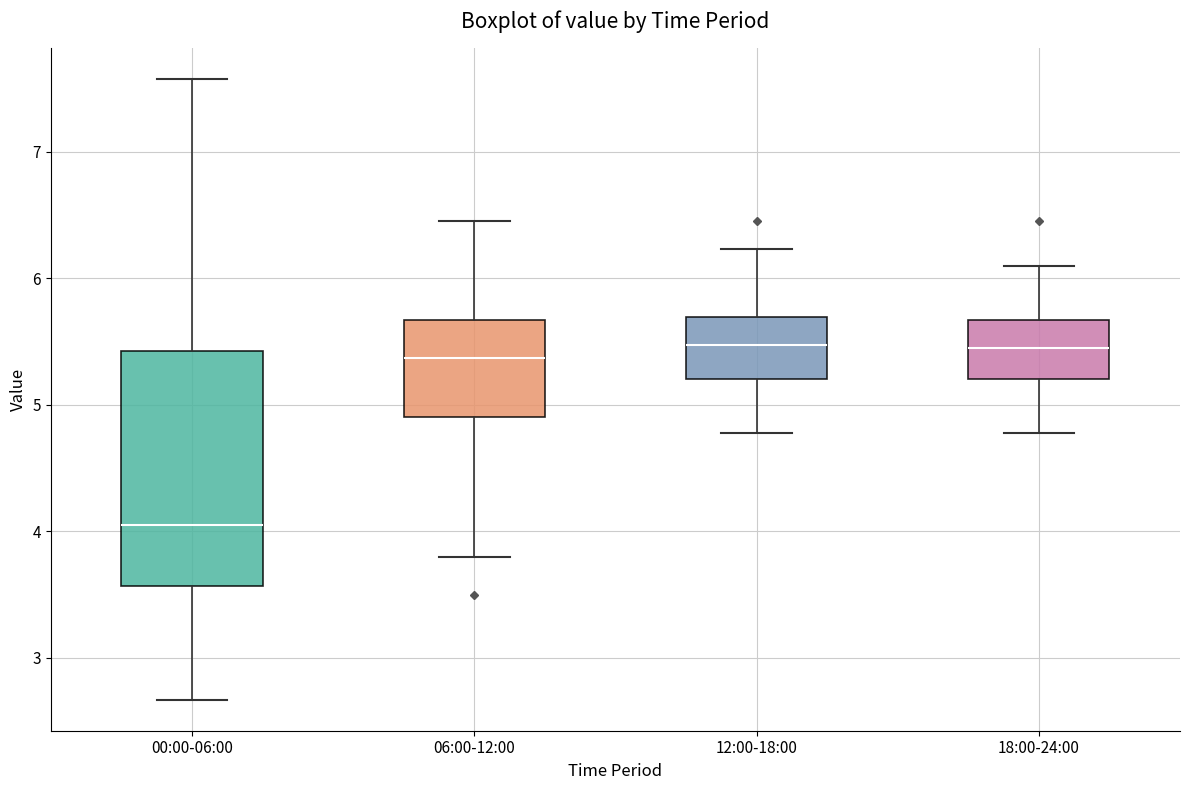

Which box's median line is the lowest?

00:00-06:00